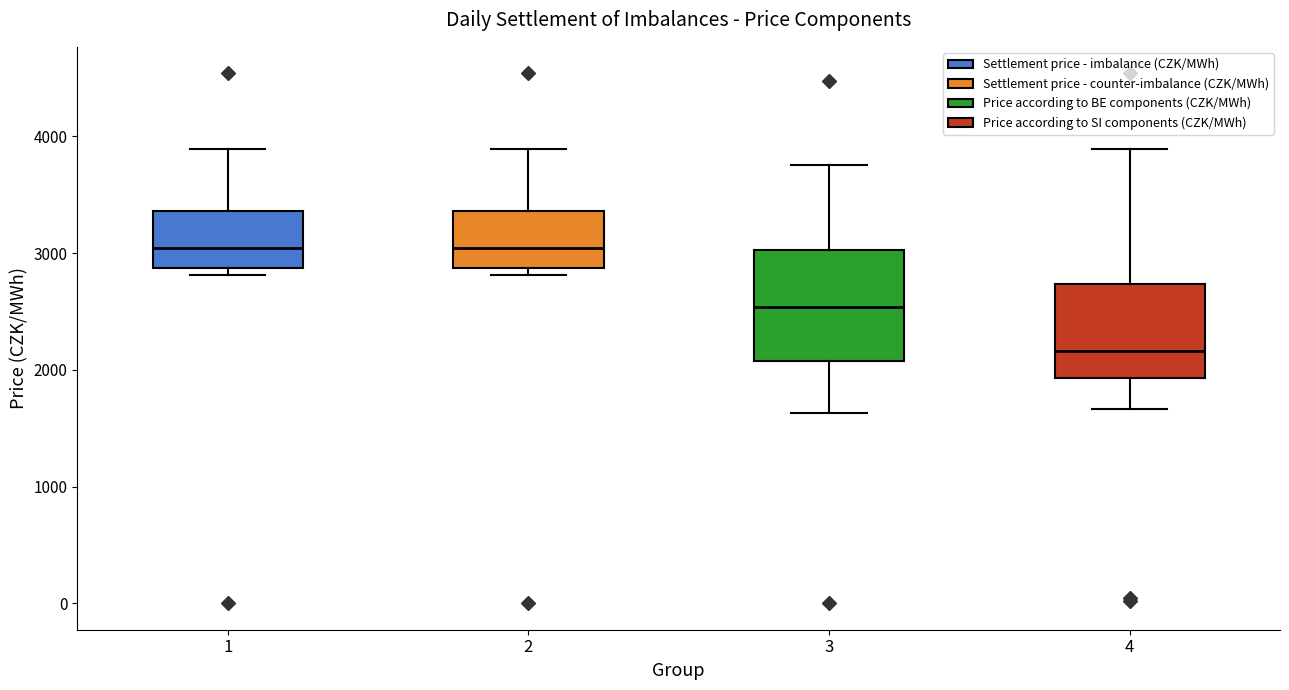

Reading left to right, transcribe this box plot: for each box, give where its median line is, the range the box spans, and where its two whiskers end, as read against the y-axis. The values are not printed on the chart, so give them approximately, as read against the axis.

1: median 3000, box 2900 to 3400, whiskers 2800 to 3900
2: median 3000, box 2900 to 3400, whiskers 2800 to 3900
3: median 2500, box 2100 to 3000, whiskers 1600 to 3800
4: median 2200, box 1900 to 2700, whiskers 1700 to 3900